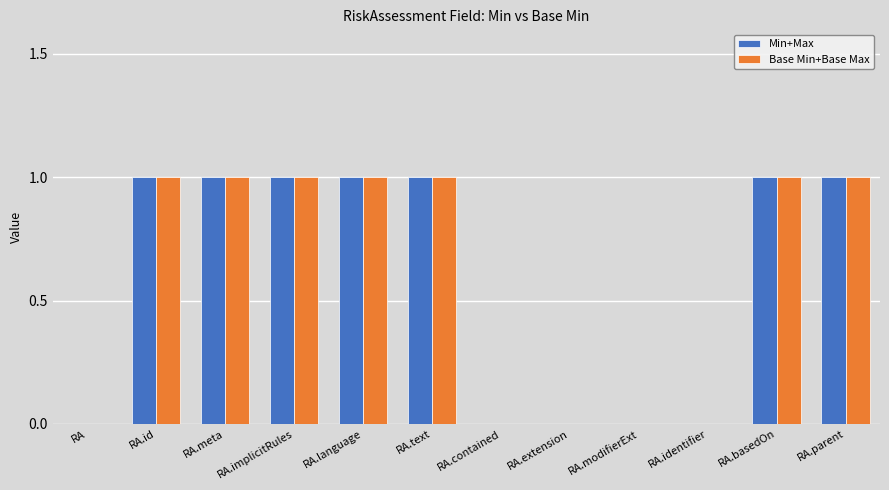

Reading left to right, transcribe all the data shown in this chart.

Min+Max: 0	1	1	1	1	1	0	0	0	0	1	1
Base Min+Base Max: 0	1	1	1	1	1	0	0	0	0	1	1